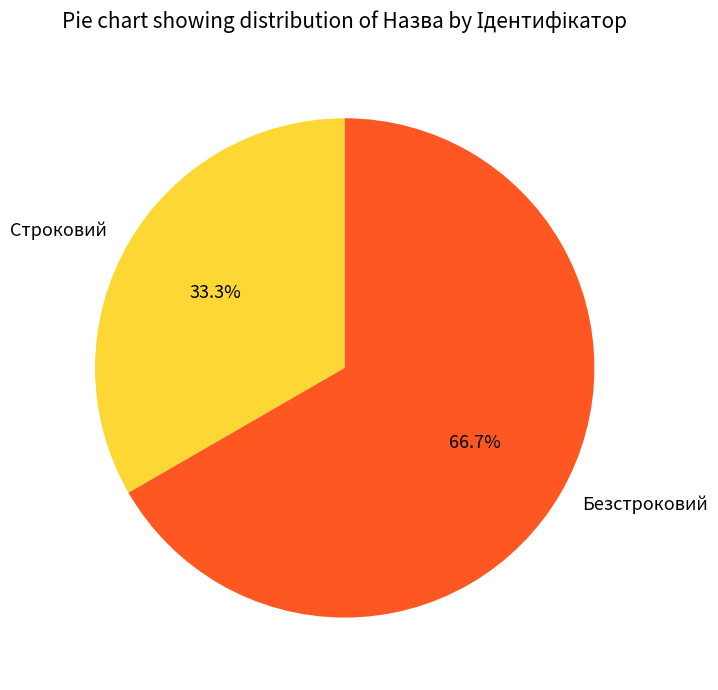

The Строковий slice represents 21% of the pie. True or false?

False